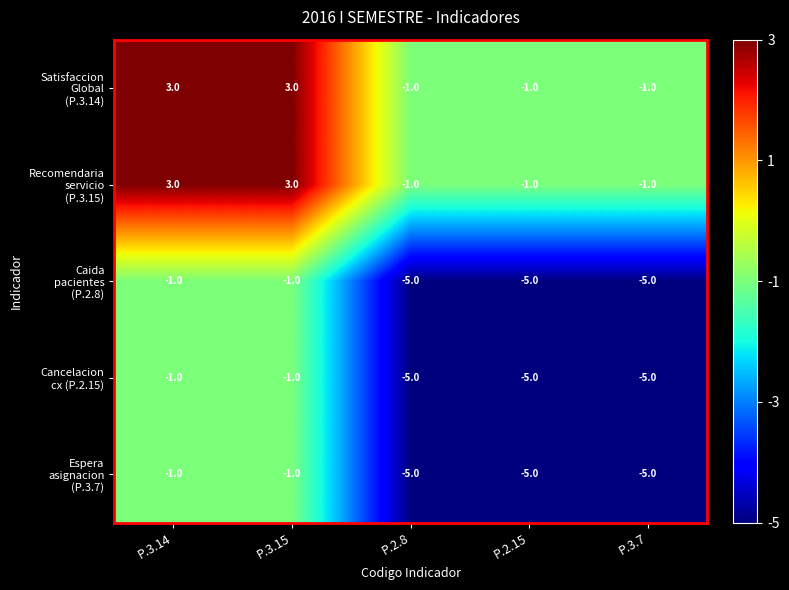

What is the difference between the highest and lowest values at P.2.8?

4